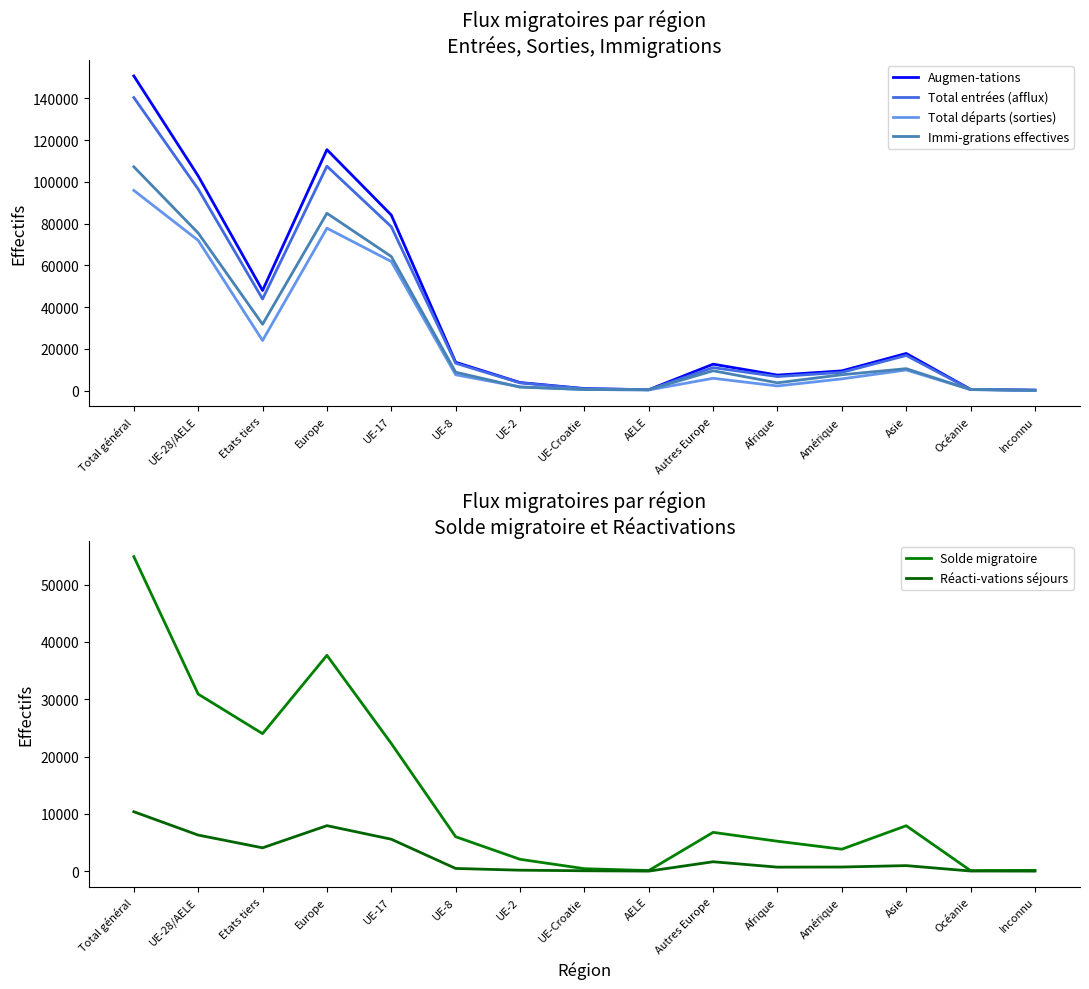

Which label corresponds to the largest value in the chart?

Total général